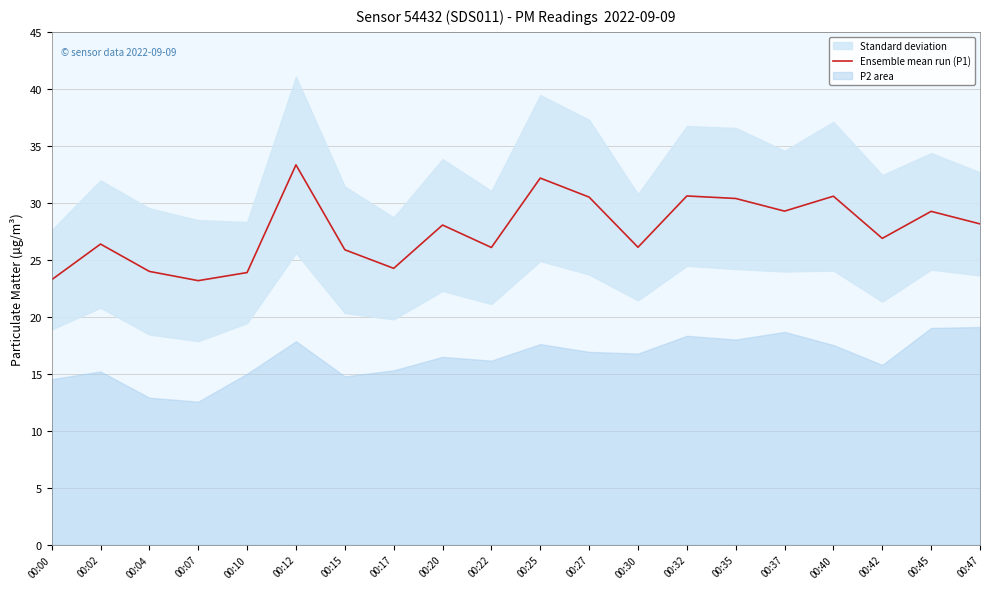

The chart shows a value of 35.1 at 00:10. True or false?

False